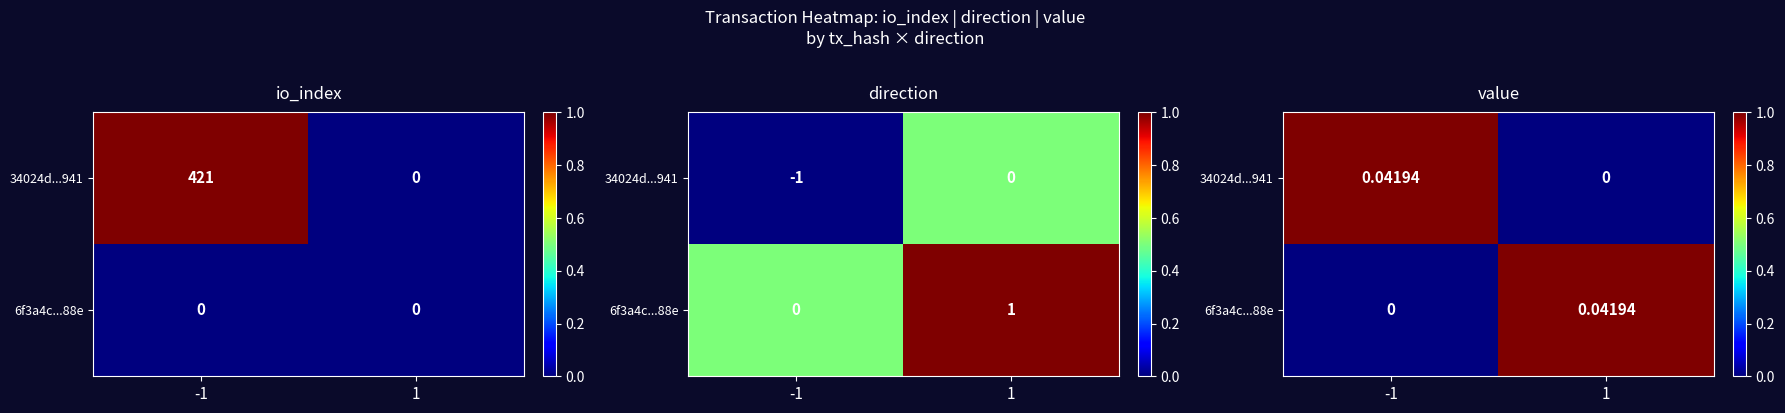

The value of 6f3a4c...88e at 1 is 1. True or false?

True